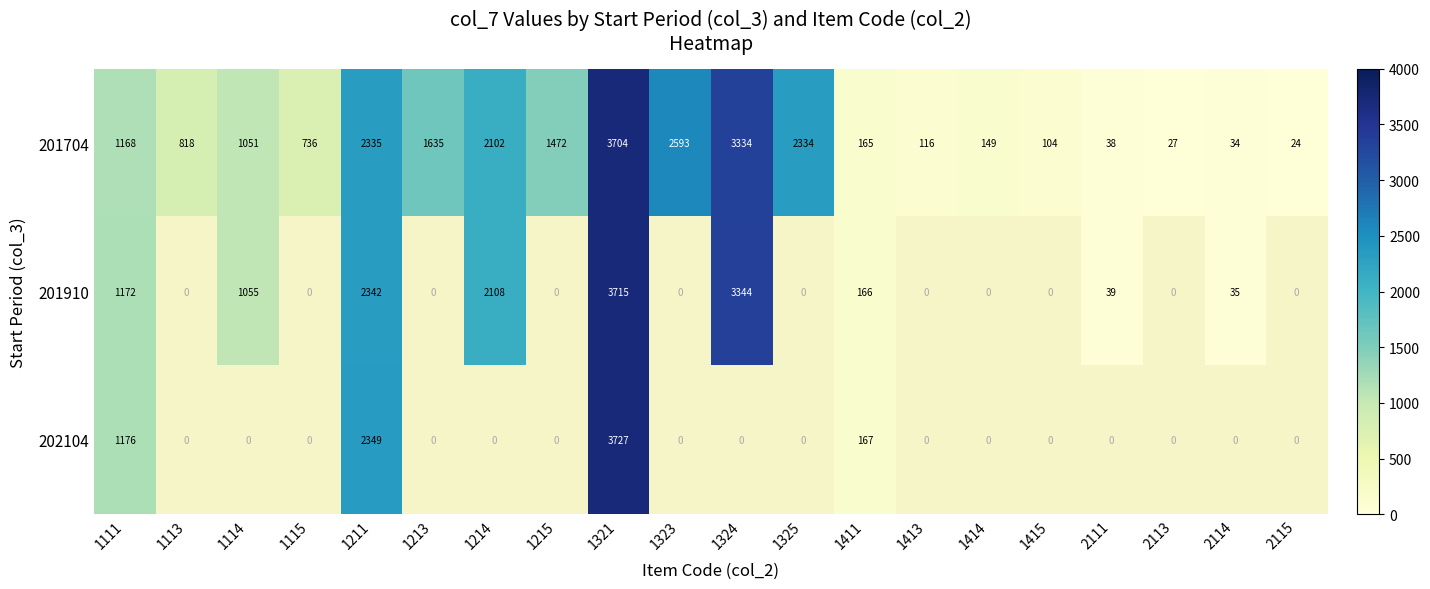

Which label corresponds to the largest value in the chart?

1321